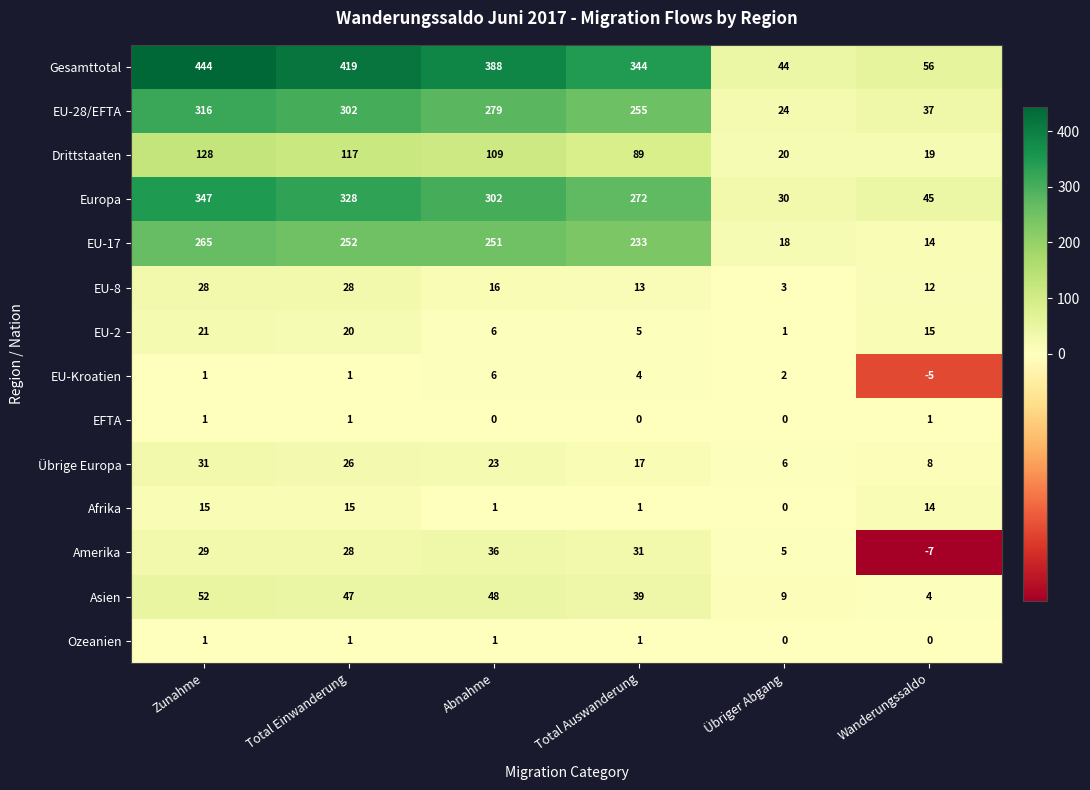

True or false: Ozeanien has a value of 0 at Wanderungssaldo.

True